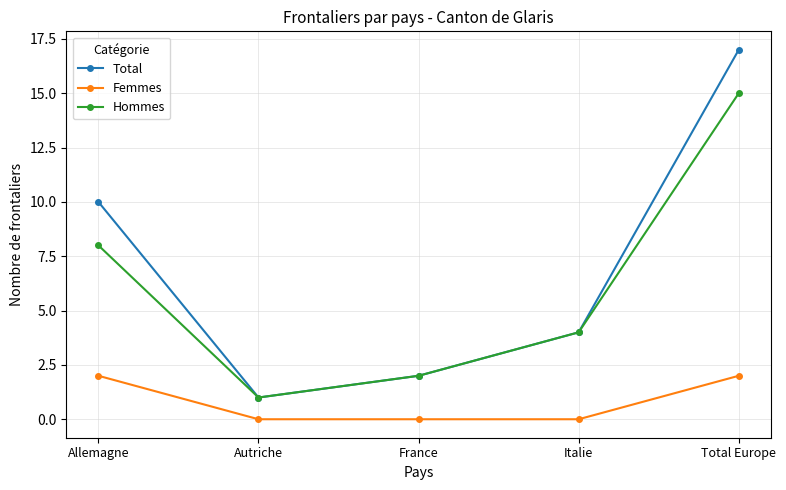

True or false: Hommes has a value of 9 at Total Europe.

False